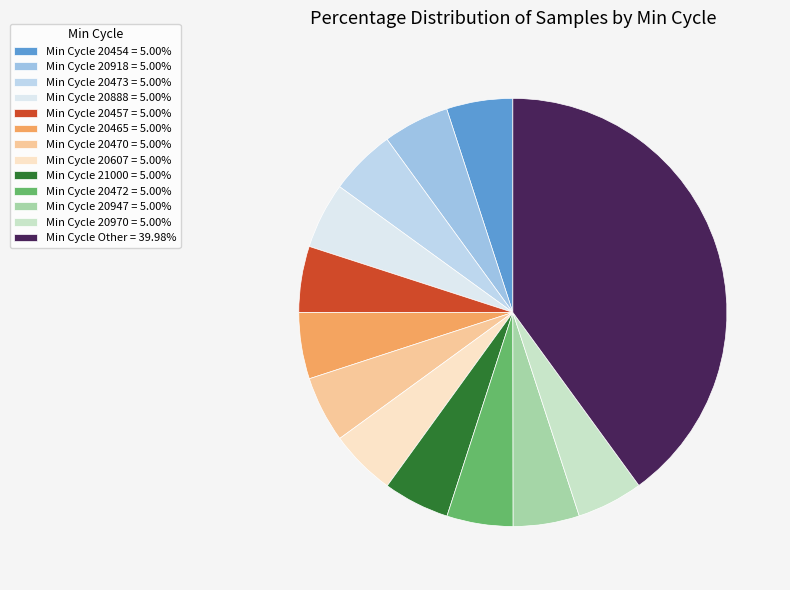

Is there any slice that represents more than half of the pie?

No